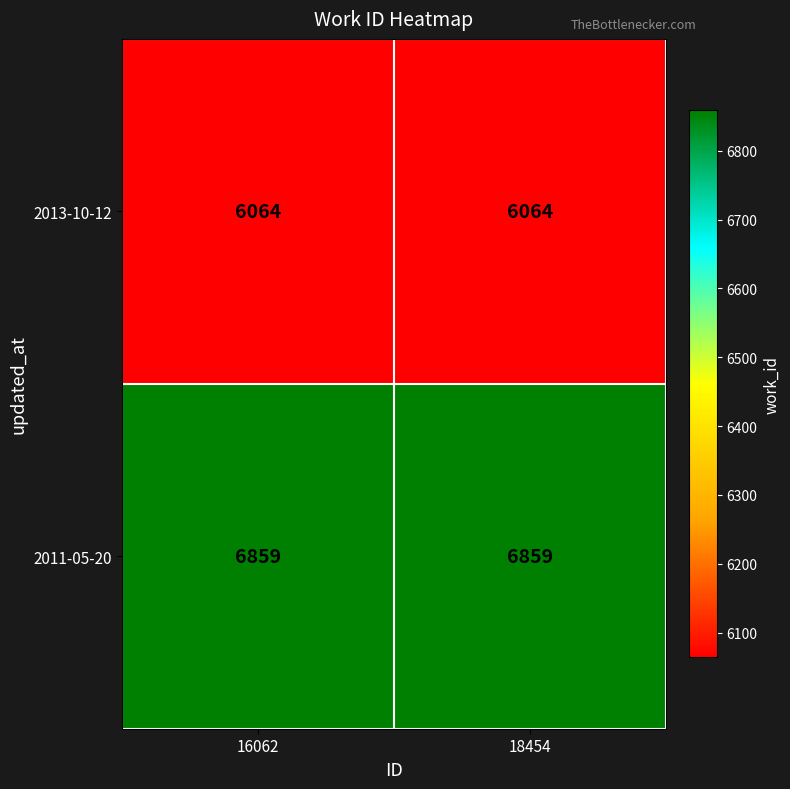

How many series are shown in this chart?

2